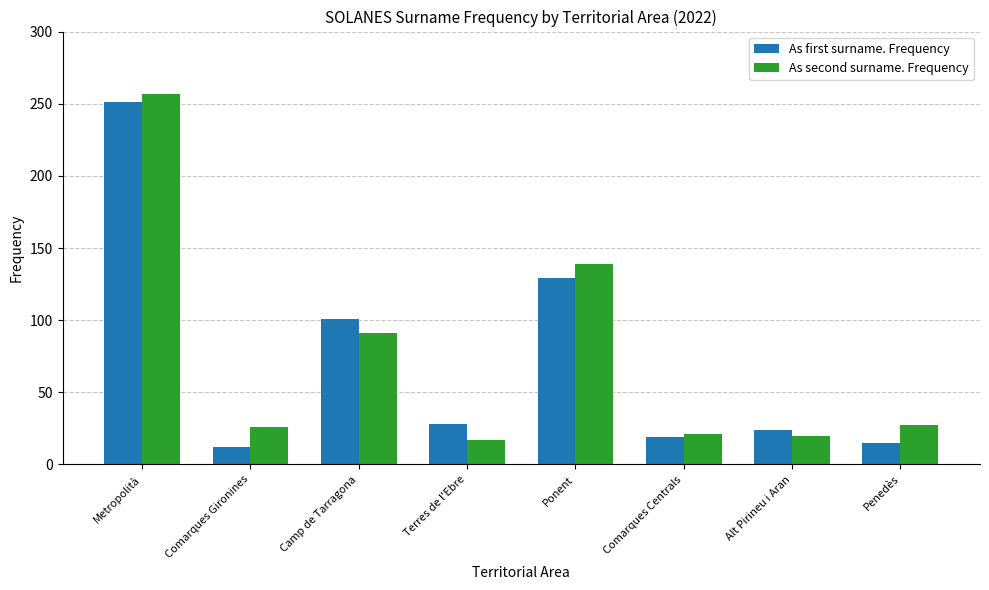

How many categories are shown in the chart?

8